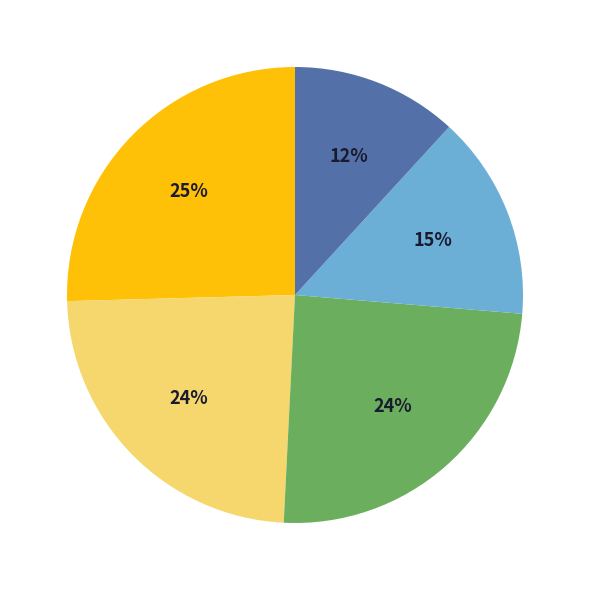

How many segments does this pie chart have?

5